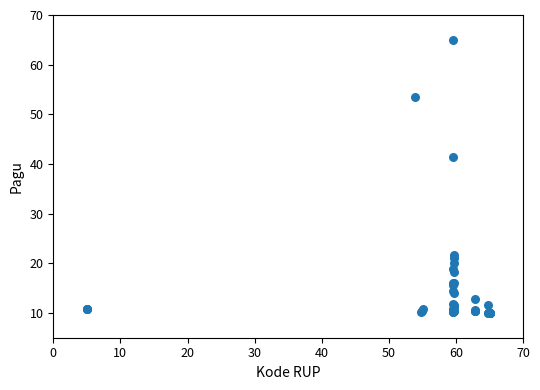

What Y value in the scatter plot is closest to 37?

41.3